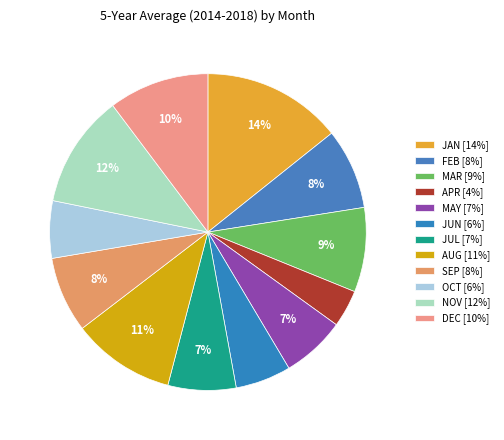

How many segments does this pie chart have?

12